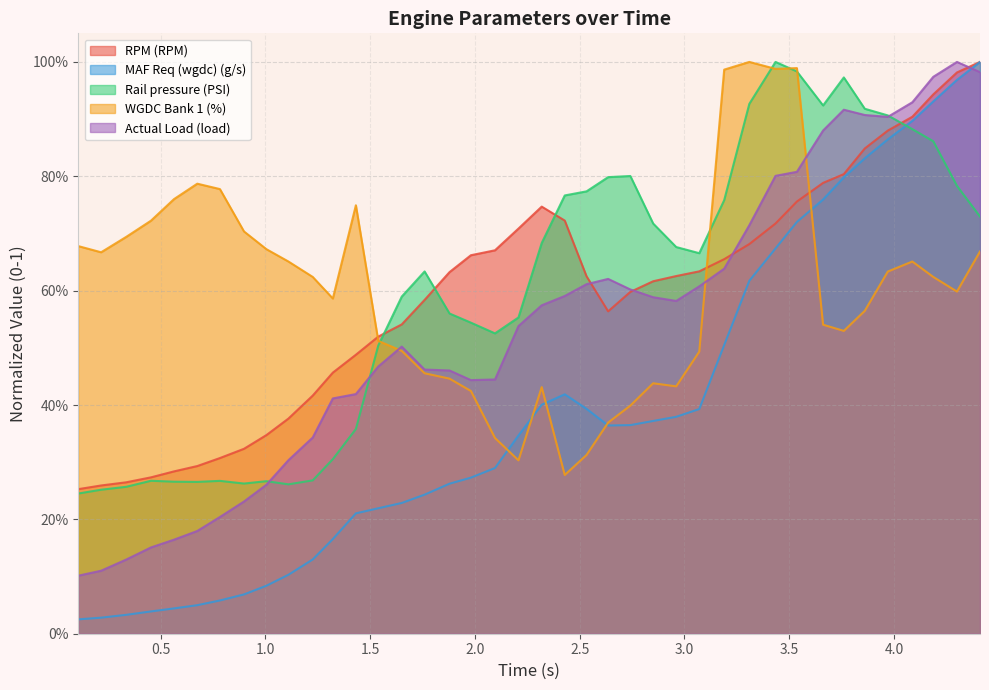

At how many categories does at least one series exceed 0?

40